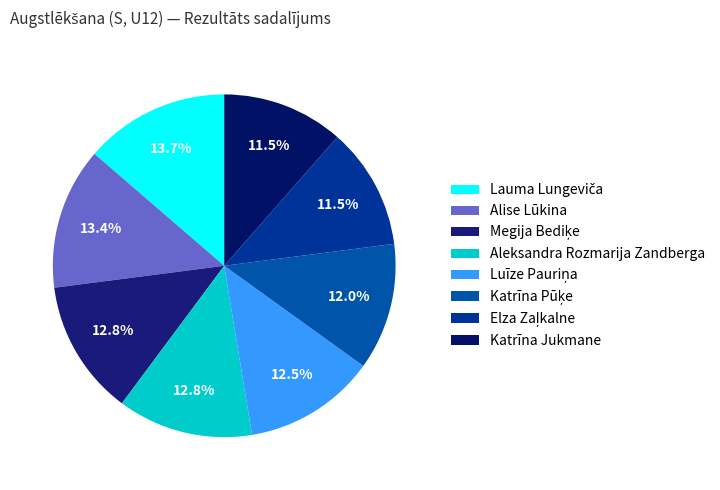

Does Alise Lūkina account for over 50% of the chart?

No